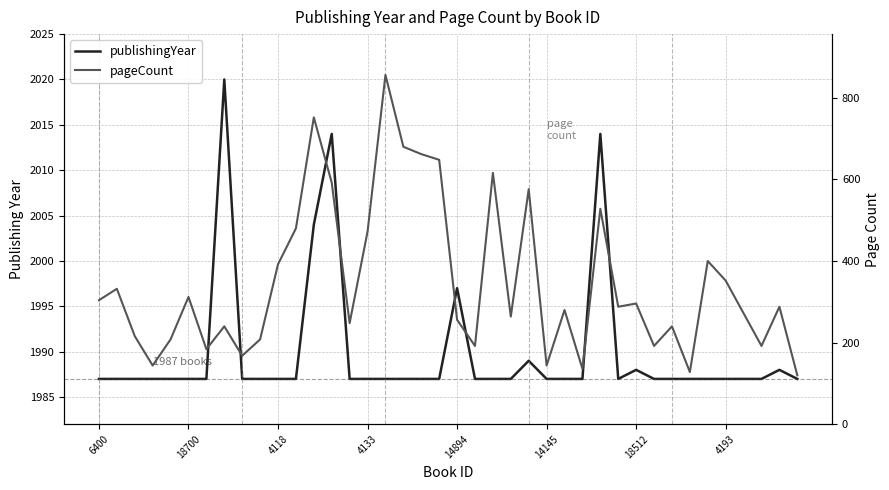

How many lines are shown in the chart?

2